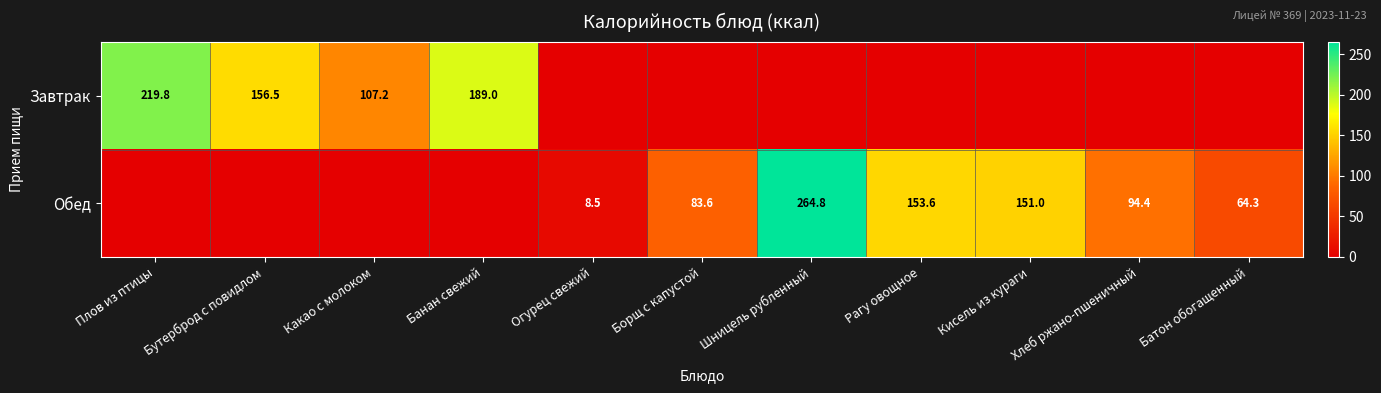

Is the value of Завтрак at Бутерброд с повидлом greater than the value of Обед at Кисель из кураги?

Yes